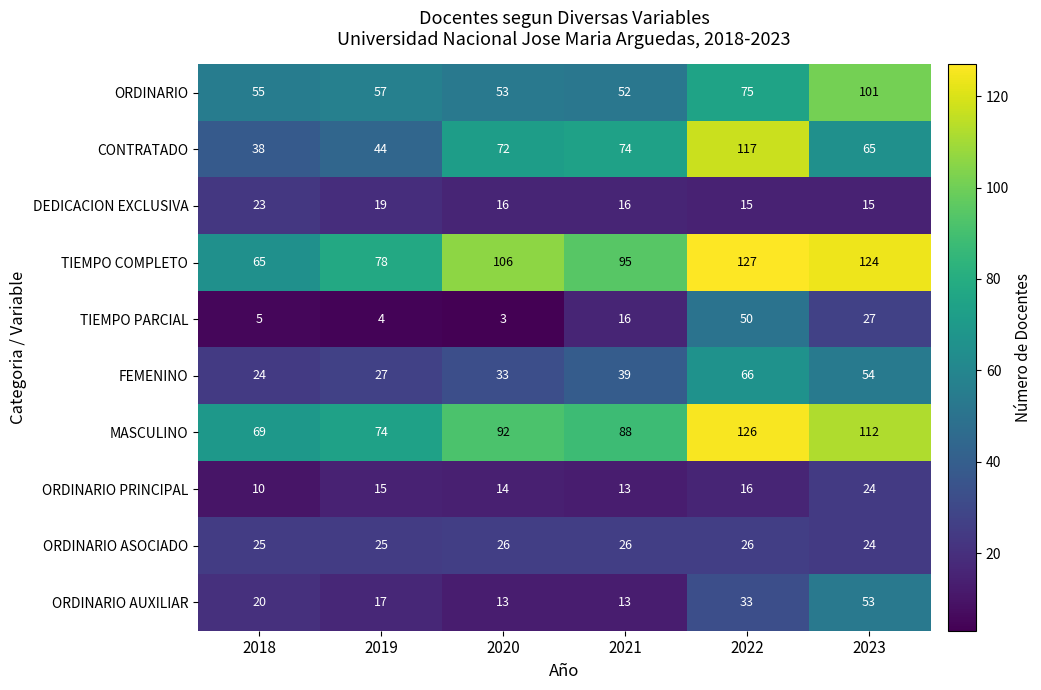

What is the difference between the highest and lowest values at 2023?

109